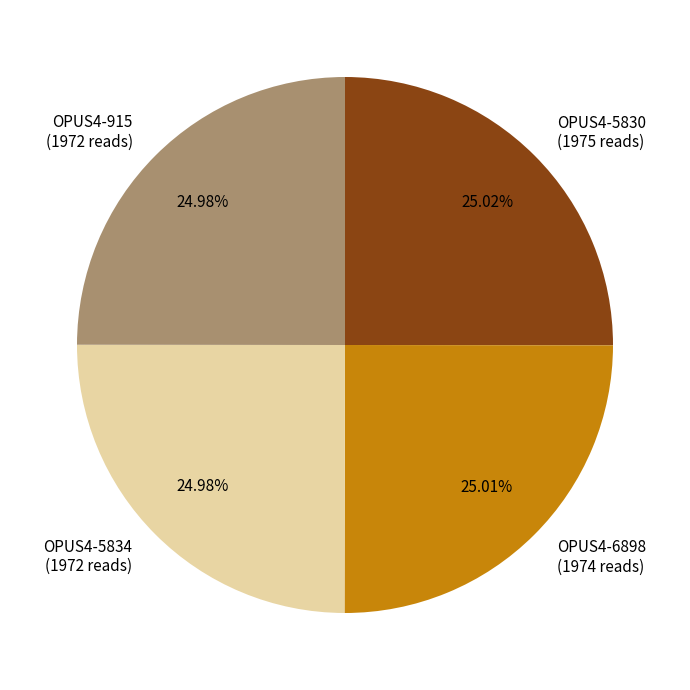

Is there a majority slice in this chart?

No